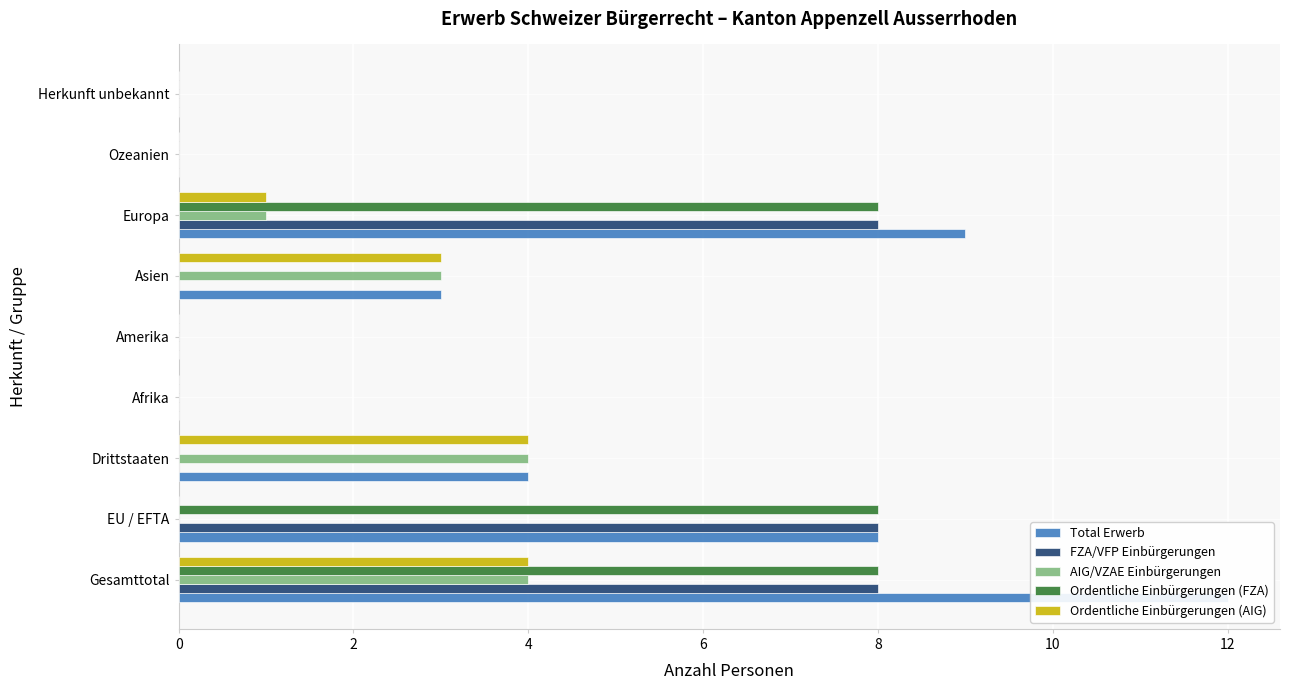

How many FZA/VFP Einbürgerungen values are between 0 and 8?

9